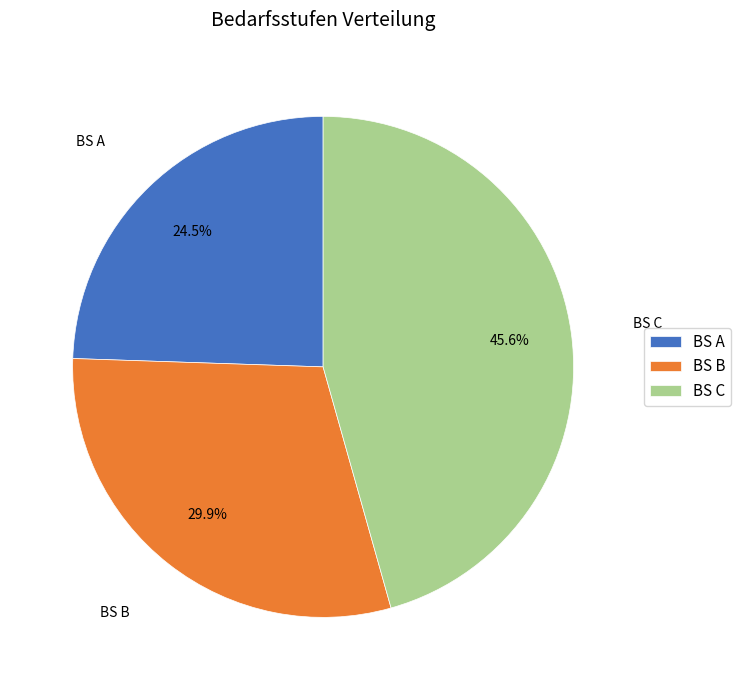

The BS A slice represents 38% of the pie. True or false?

False